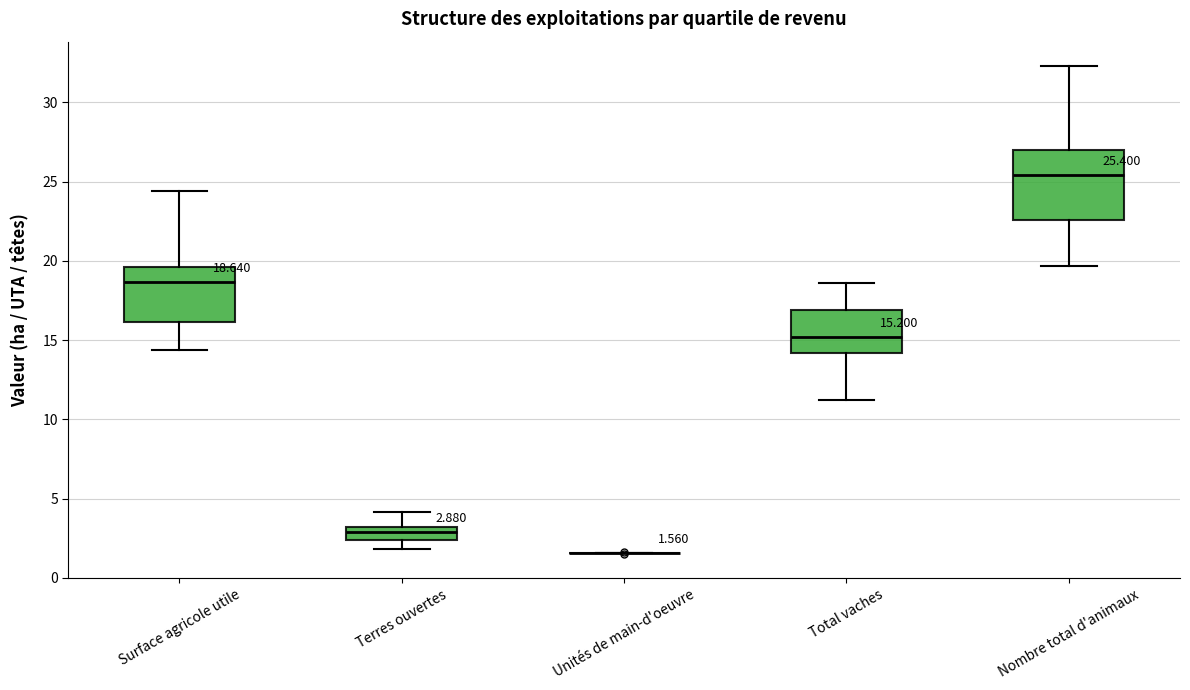

Which box is the tallest, from its lower edge to its upper edge?

Nombre total d'animaux